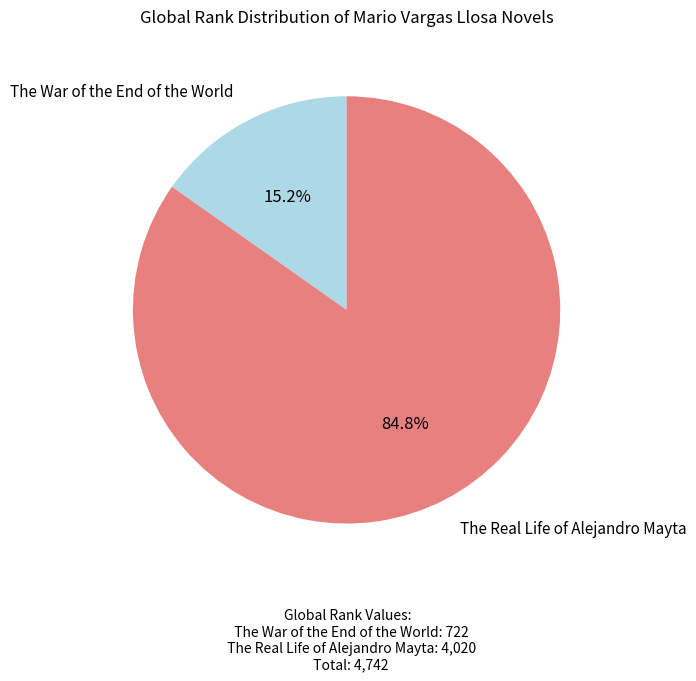

How much of the chart is everything except The War of the End of the World?

84.8%